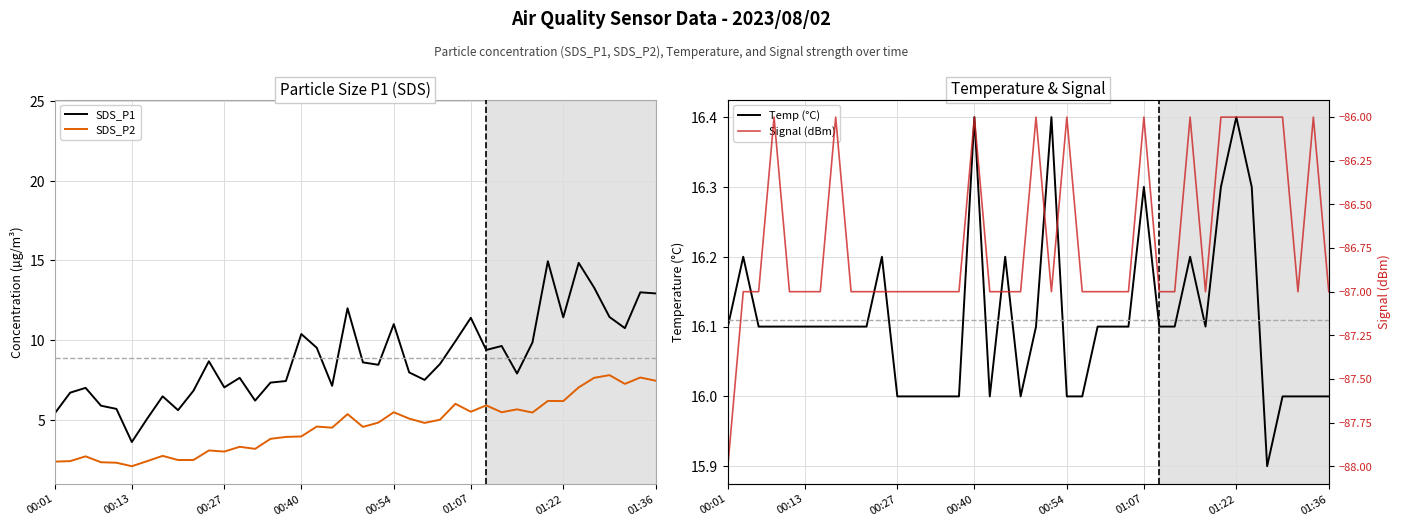

True or false: SDS_P1 has a value of 10.4 at 00:40.

True